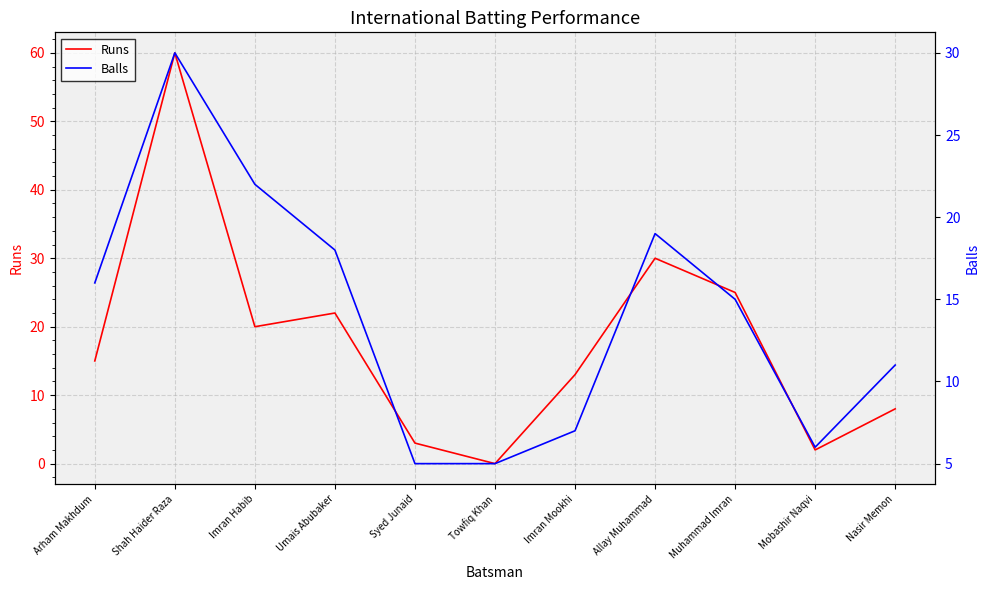

Is the value of Balls at Shah Haider Raza greater than the value of Runs at Imran Mookhi?

Yes